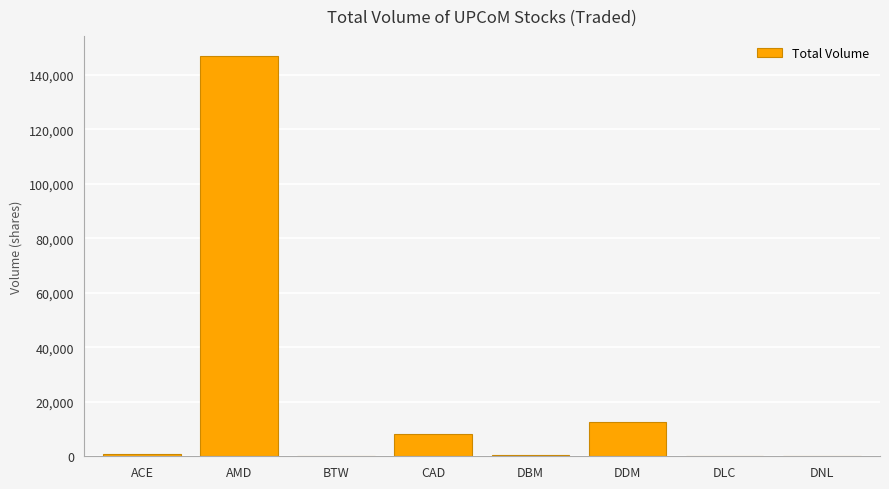

Is it true that the value at AMD is 146900?

True